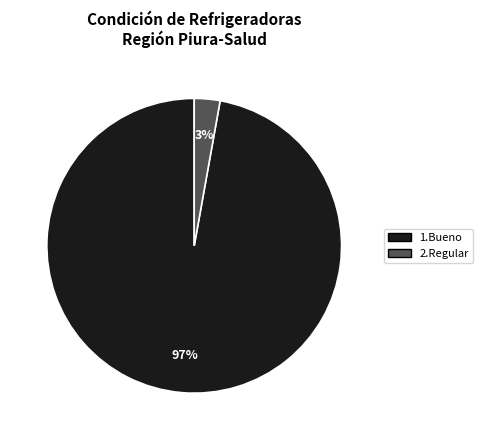

Is there a majority slice in this chart?

Yes